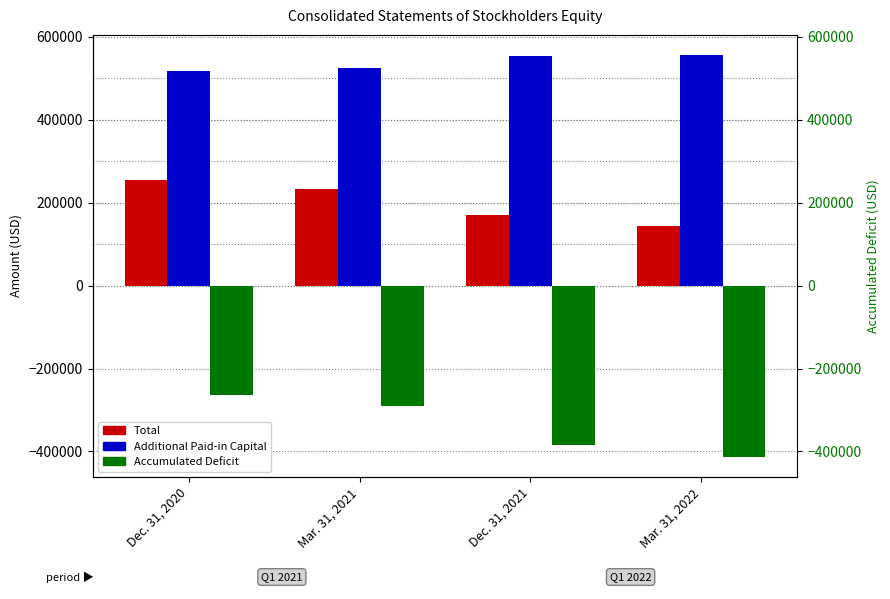

What is the value of the Total bar at the 3rd from the left?

169476